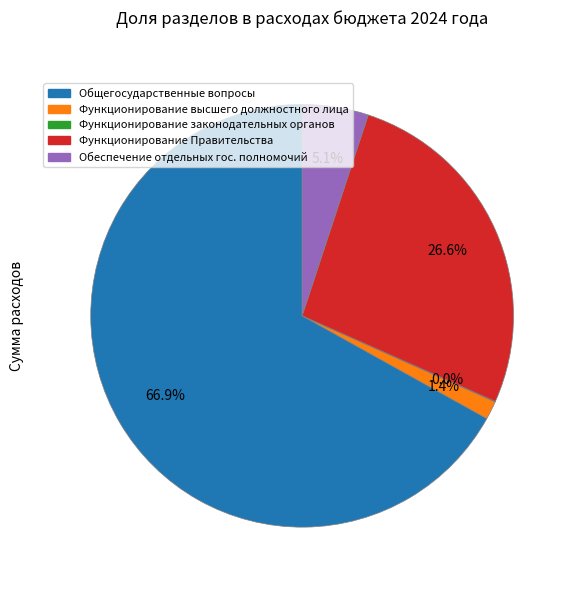

Combined, do Общегосударственные вопросы and Обеспечение отдельных гос. полномочий account for over 50%?

Yes